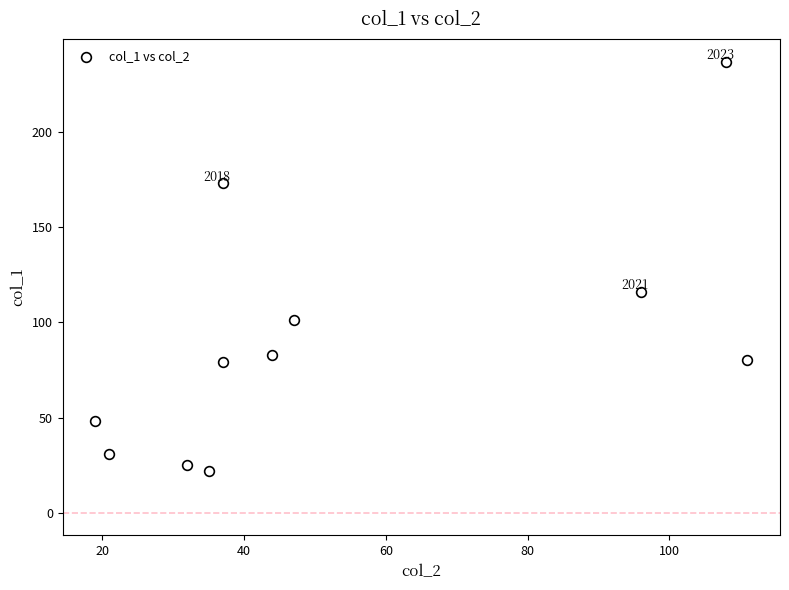

What is the range of X values (max minus min)?

92